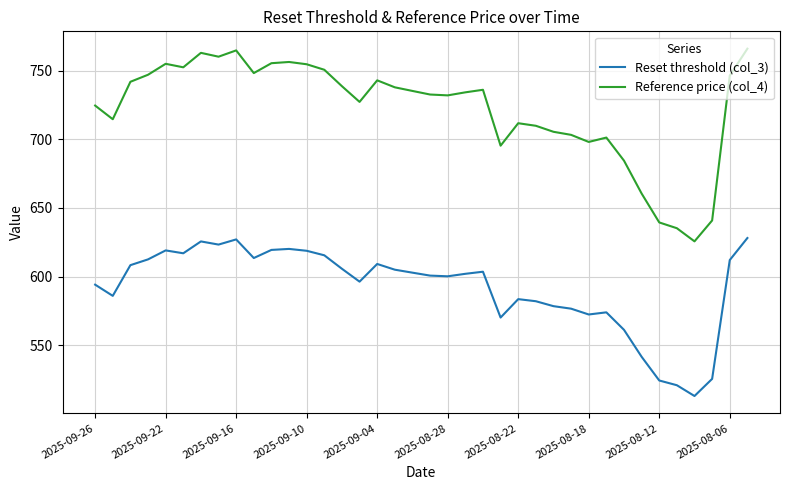

How many lines are shown in the chart?

2